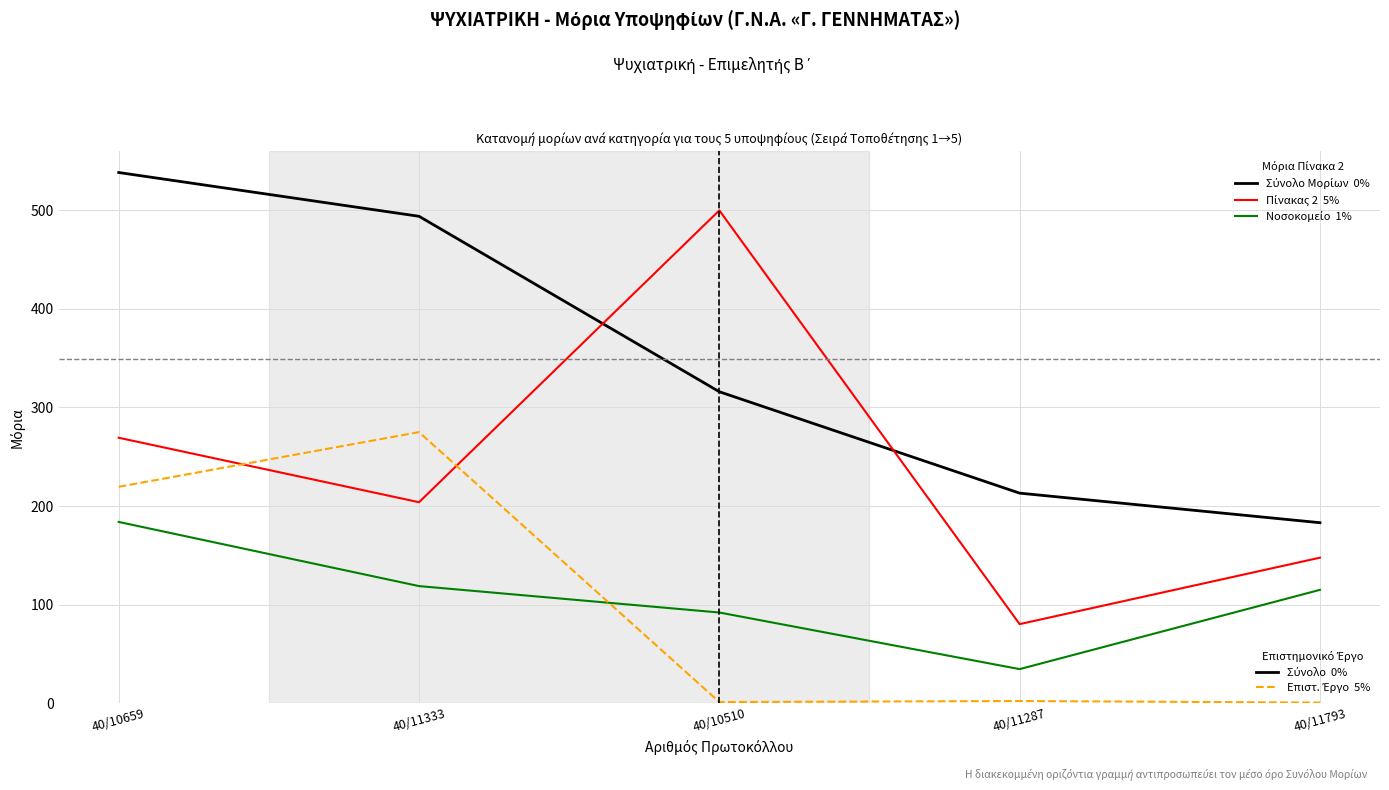

How many lines are shown in the chart?

4